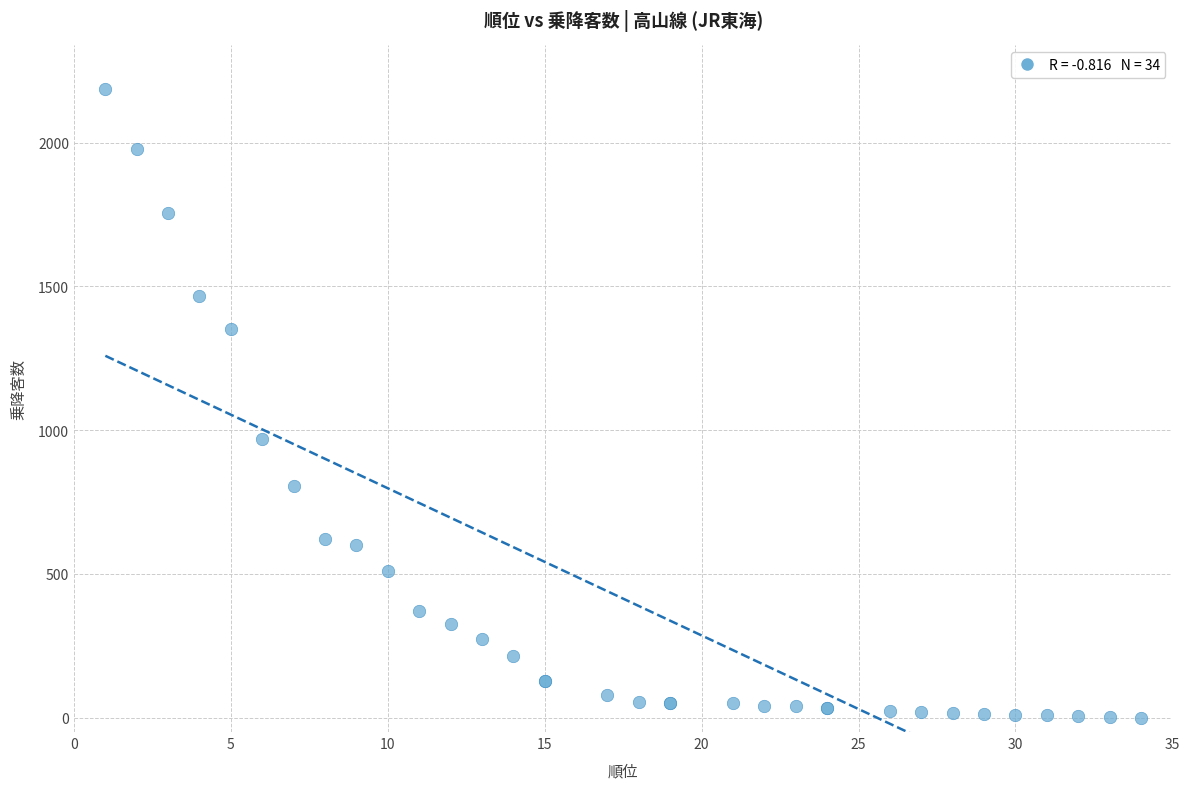

What Y value in the scatter plot is closest to 1094?

970